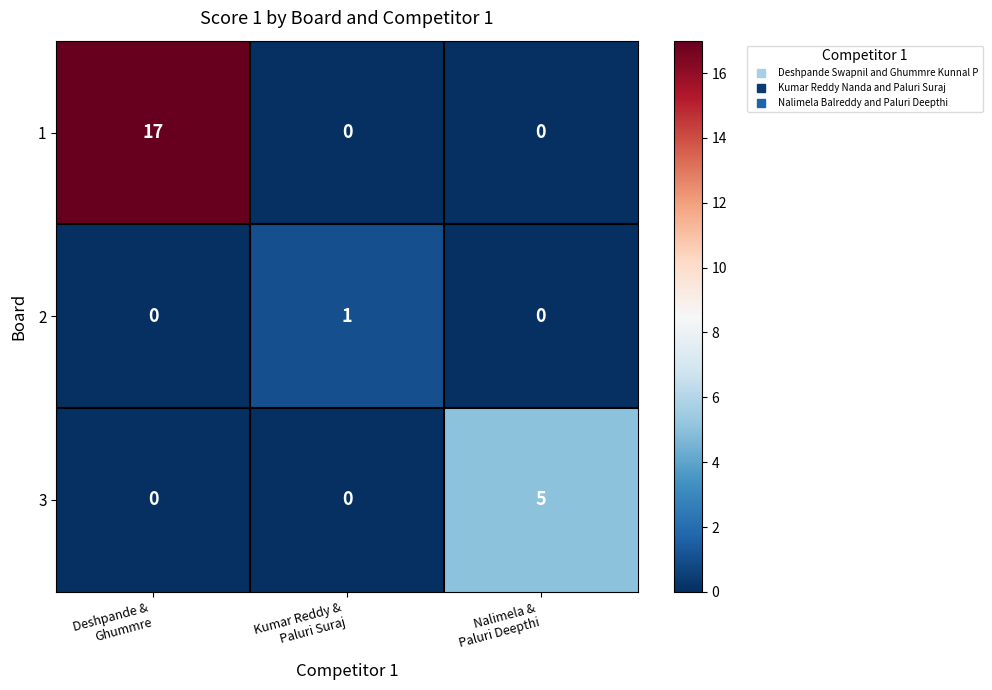

How many series are shown in this chart?

3